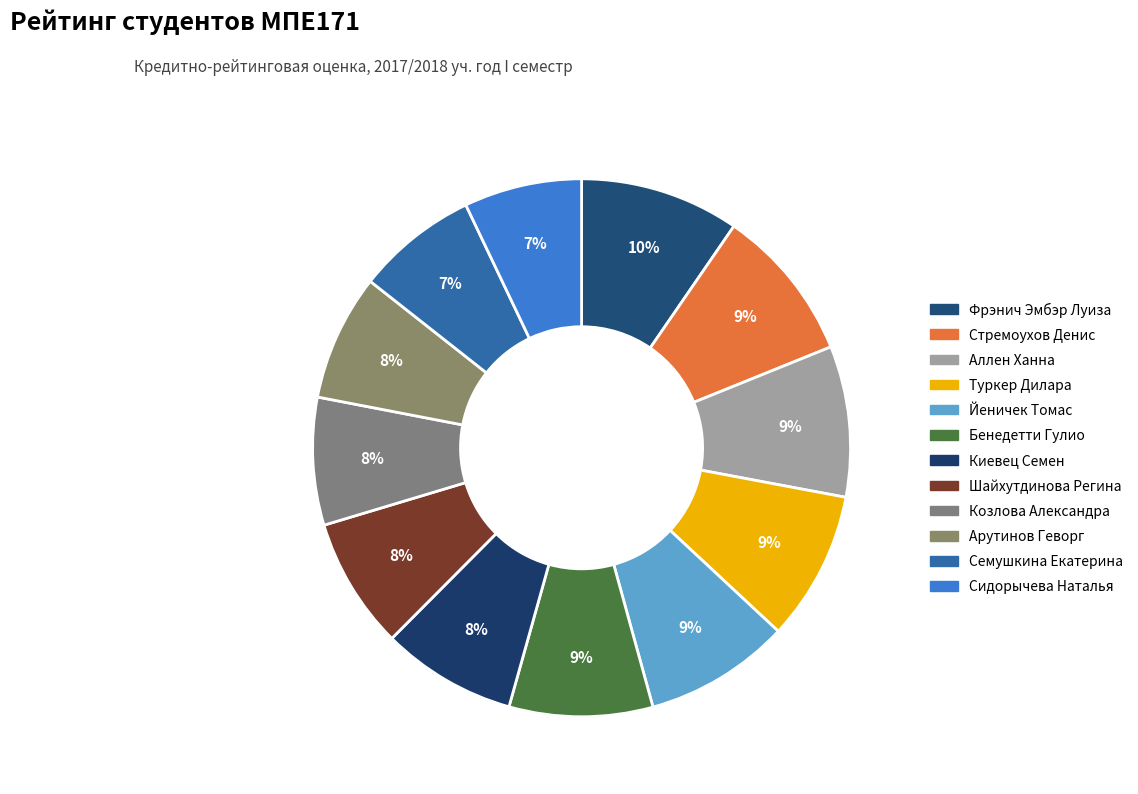

Combined, what portion of the pie is Йеничек Томас and Аллен Ханна?

17.8%